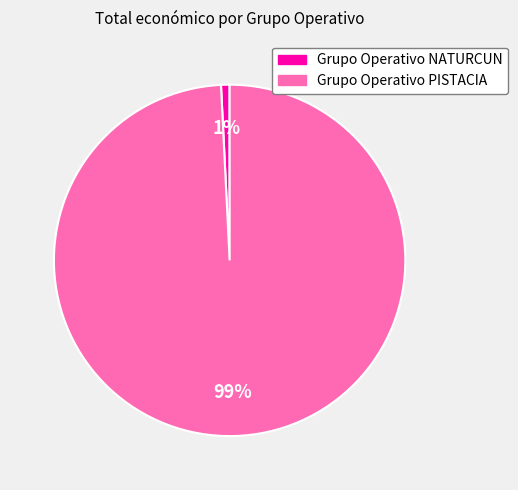

How many segments does this pie chart have?

2